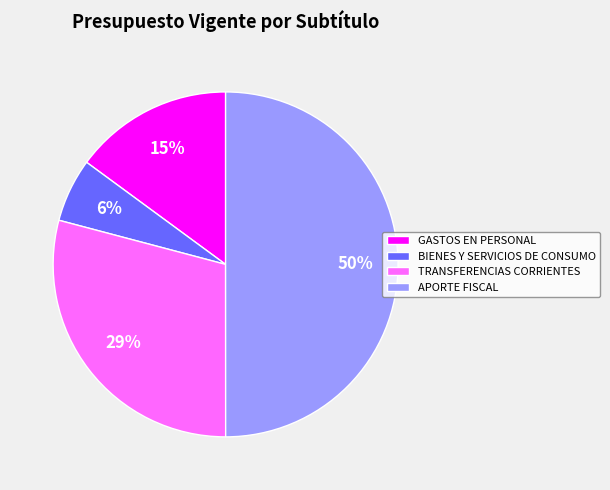

How many segments does this pie chart have?

4